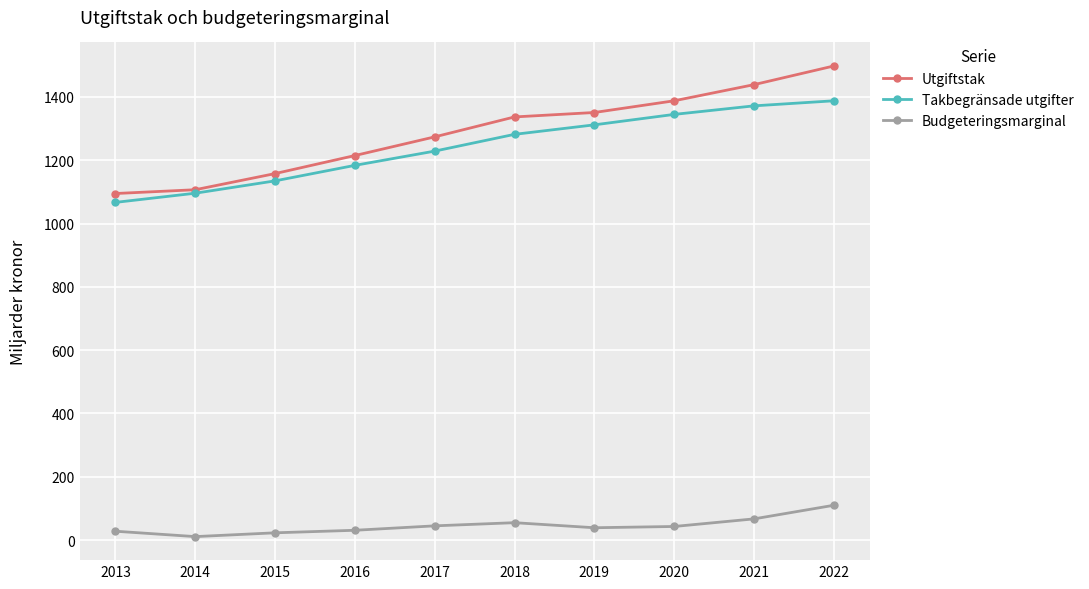

What is the sum of all Budgeteringsmarginal values?

452